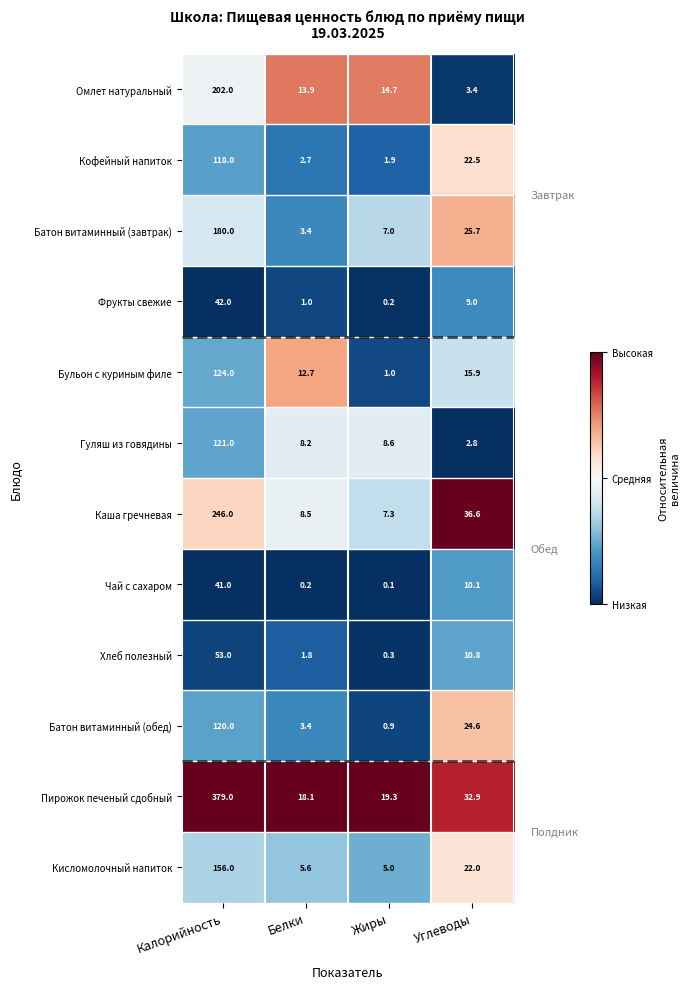

List the labels in order of Бульон с куриным филе value, smallest first.

Жиры, Белки, Углеводы, Калорийность